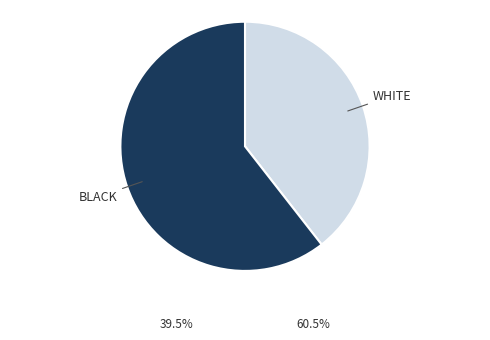

Which slice is the smallest?

WHITE